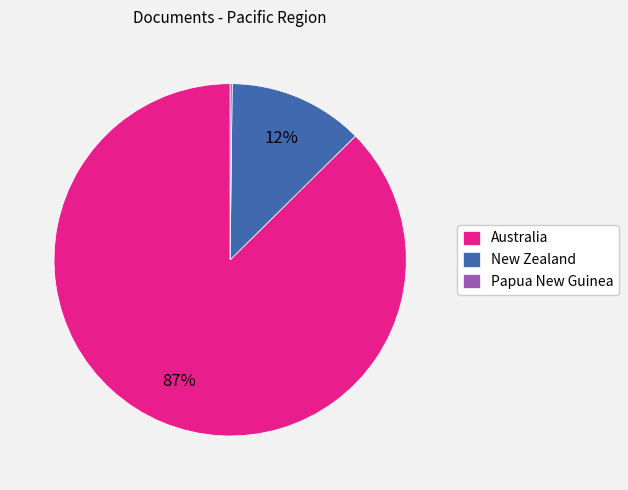

What percentage is the New Zealand slice, to the nearest percent?

12%